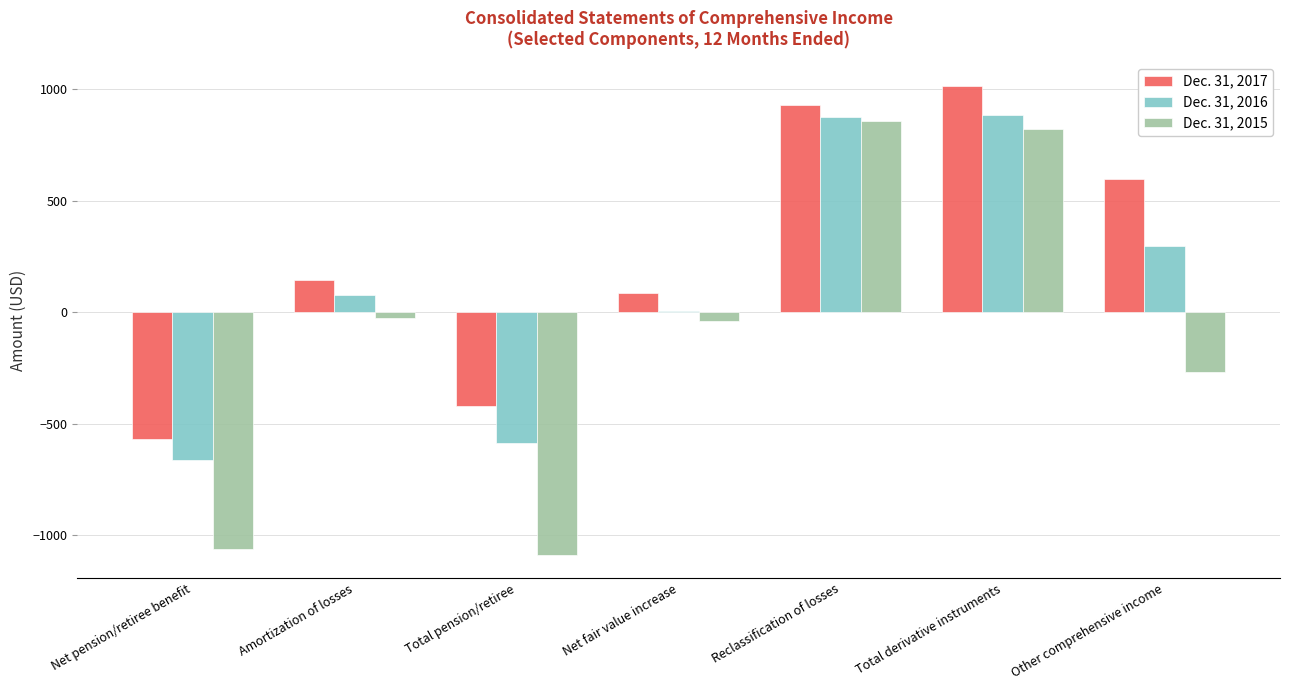

What is the total value across all series at Total pension/retiree?

-2091